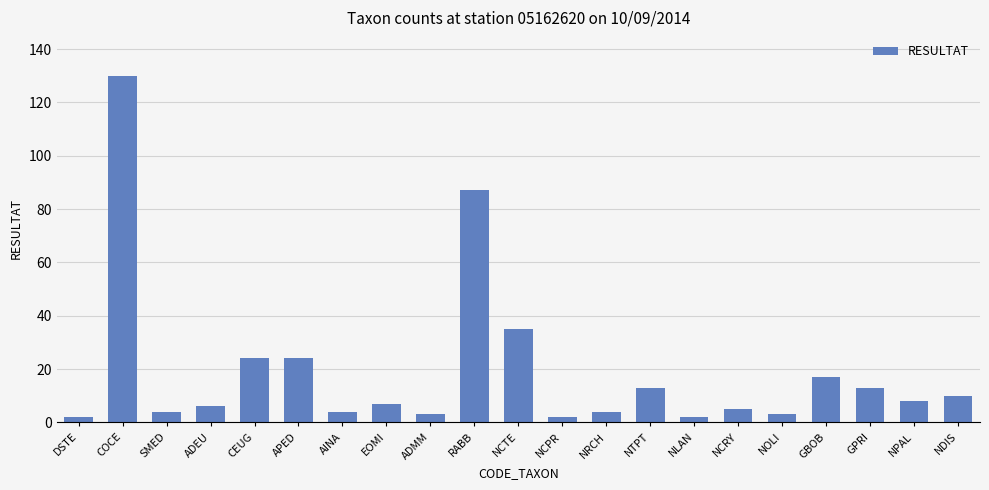

Does the chart contain any negative values?

No